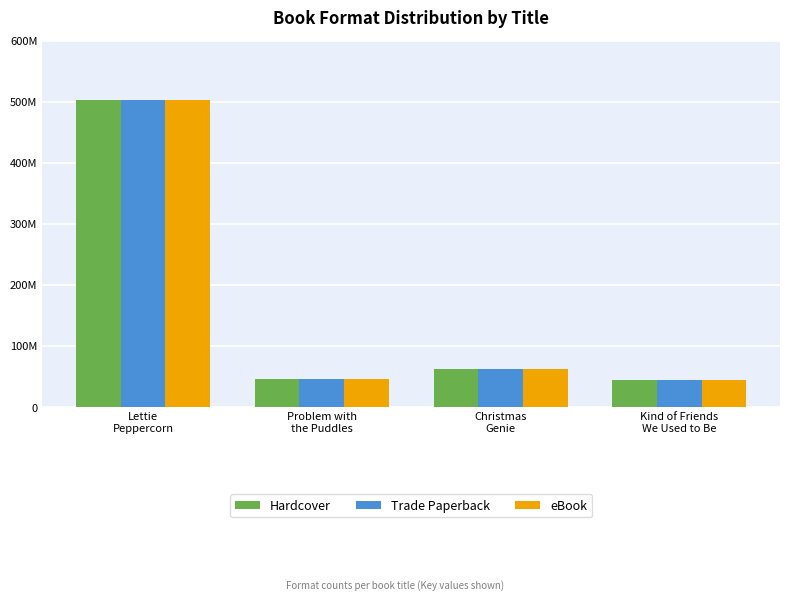

What is the difference between the Hardcover values at Problem with
the Puddles and Lettie
Peppercorn?

455198103